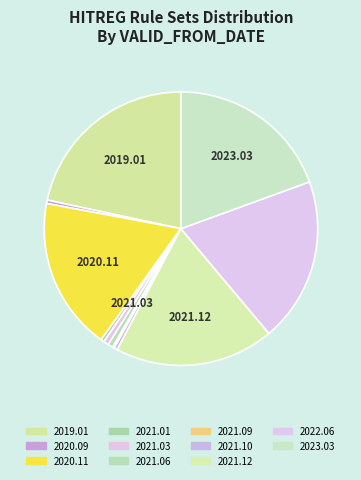

How many slices are in this pie chart?

11